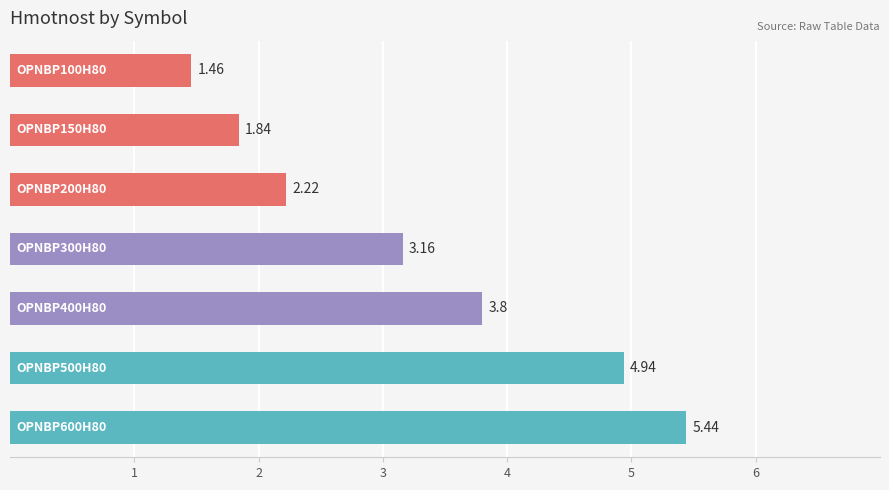

What is the sum of all values?

22.9